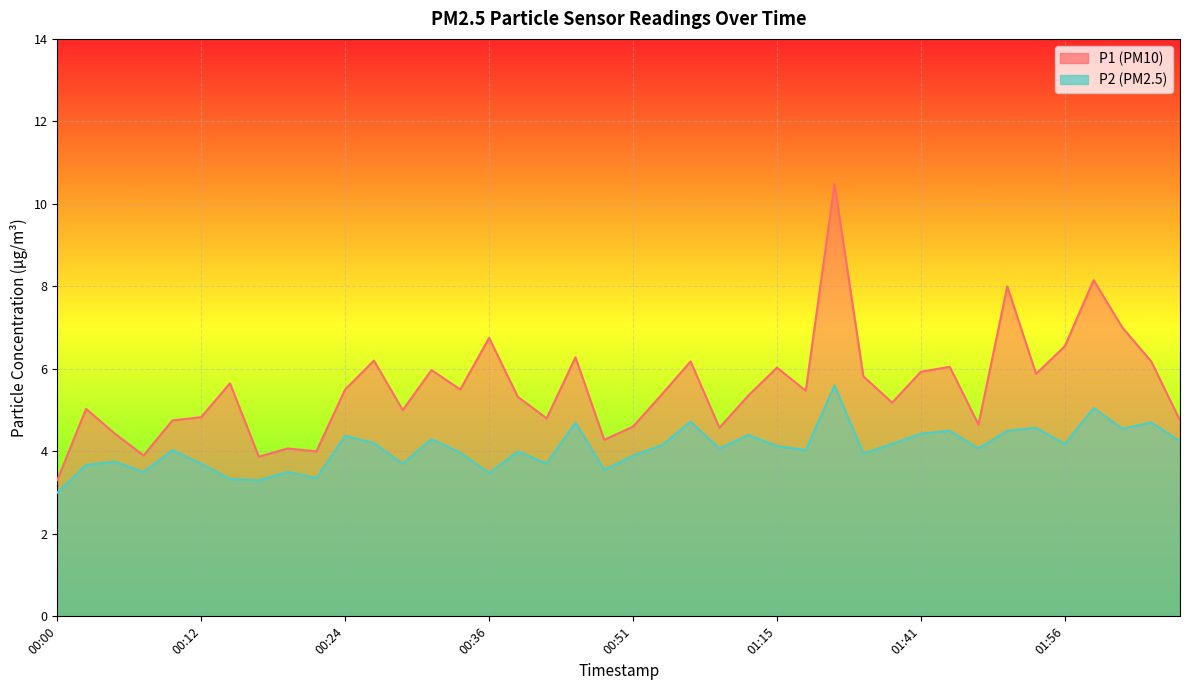

Reading right to left, list all the values displayed in this chart.

P1: 4.8	6.2	7.0	8.2	6.5	5.9	8.0	4.7	6.0	5.9	5.2	5.8	10.5	5.5	6.0	5.3	4.6	6.2	5.4	4.6	4.3	6.3	4.8	5.3	6.8	5.5	6.0	5.0	6.2	5.5	4.0	4.1	3.9	5.7	4.8	4.8	3.9	4.4	5.0	3.3
P2: 4.2	4.7	4.5	5.0	4.2	4.6	4.5	4.1	4.5	4.4	4.2	4.0	5.6	4.0	4.1	4.4	4.1	4.7	4.2	3.9	3.5	4.7	3.7	4.0	3.5	4.0	4.3	3.7	4.2	4.4	3.4	3.5	3.3	3.3	3.7	4.0	3.5	3.8	3.7	3.0